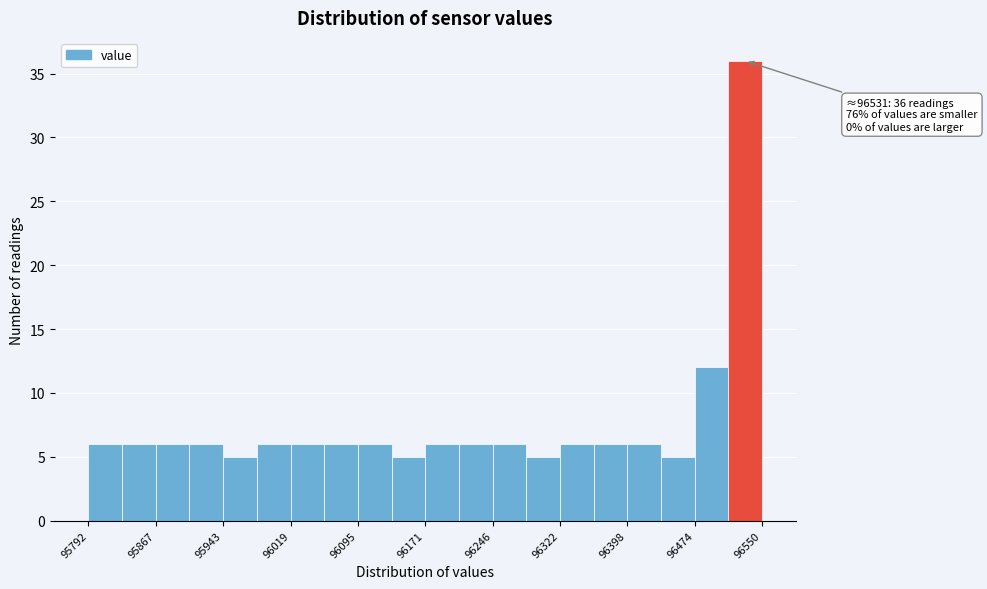

Read against the x-axis, roughly where is the centre of the tallest bar?

96530